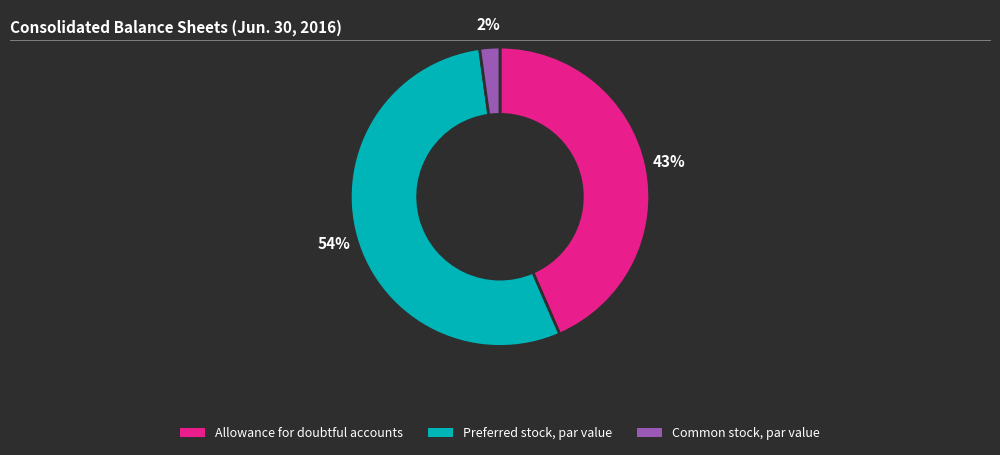

Which category has the biggest portion of the pie?

Preferred stock, par value